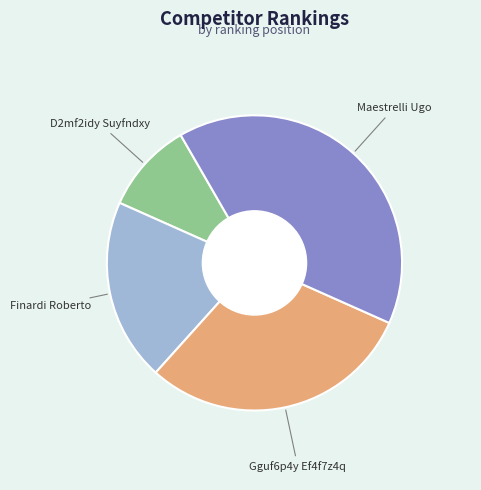

Is there any slice that represents more than half of the pie?

No